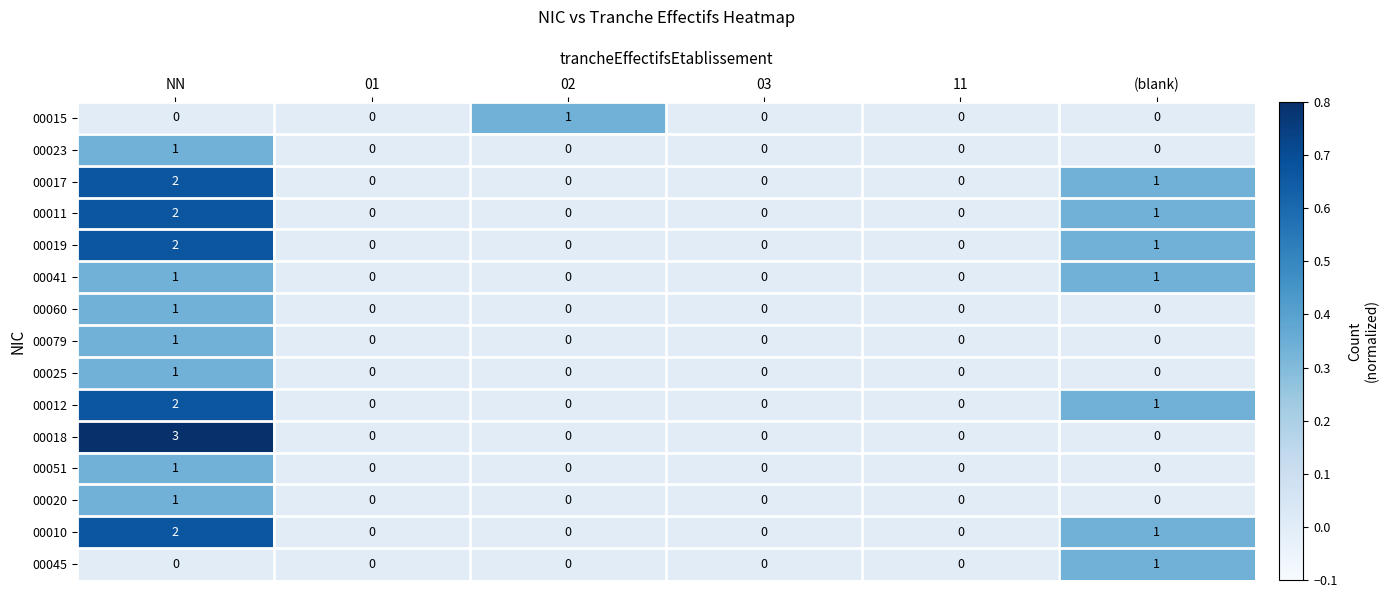

Which category has the highest value in the 00060 series?

NN